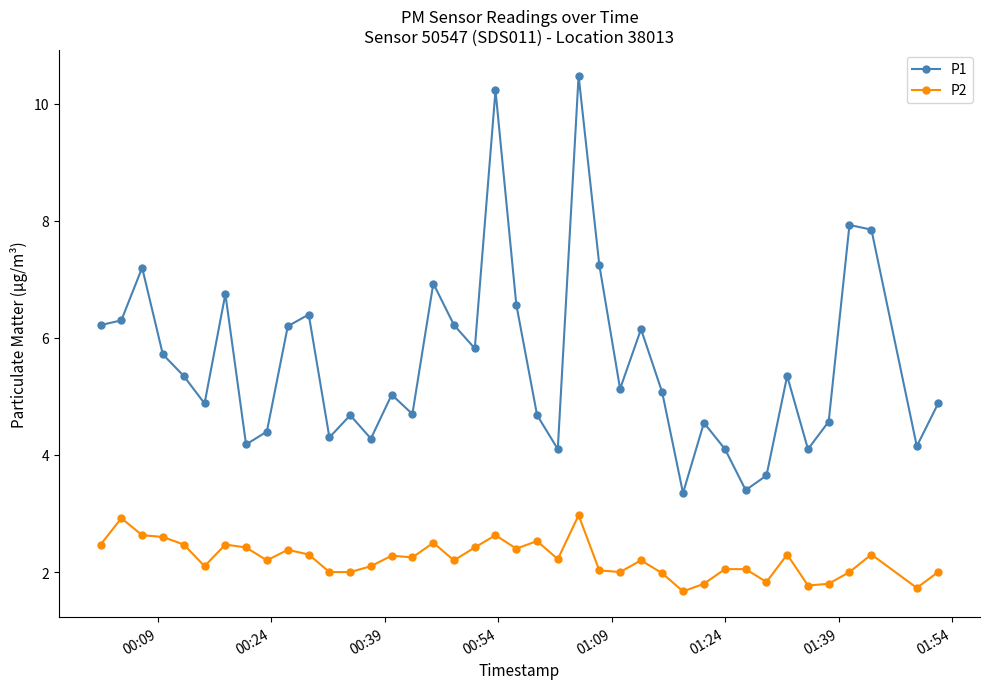

How many categories are shown in the chart?

40